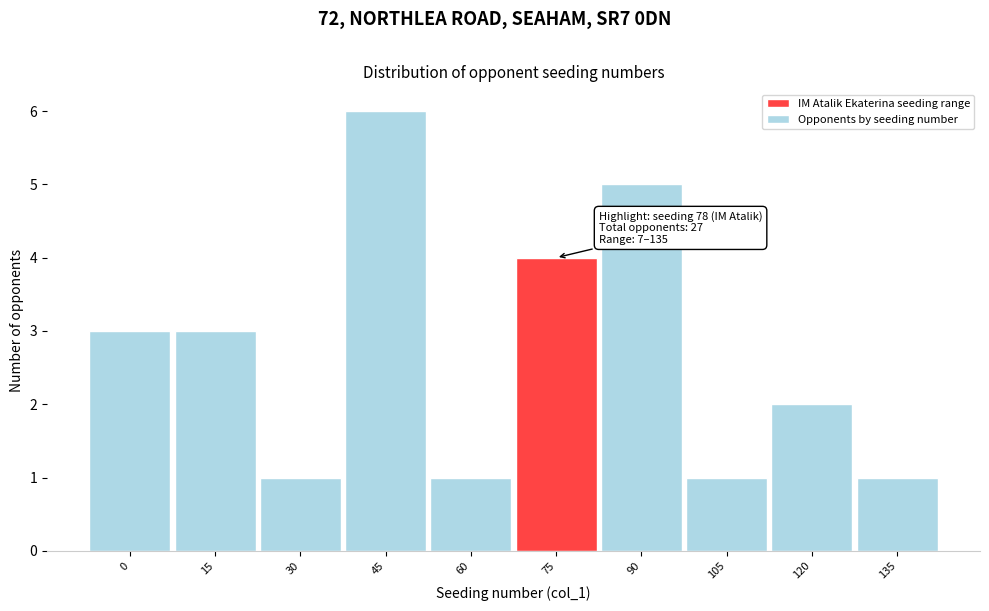

Reading left to right, extract all data points from this chart.

3	3	1	6	1	4	5	1	2	1